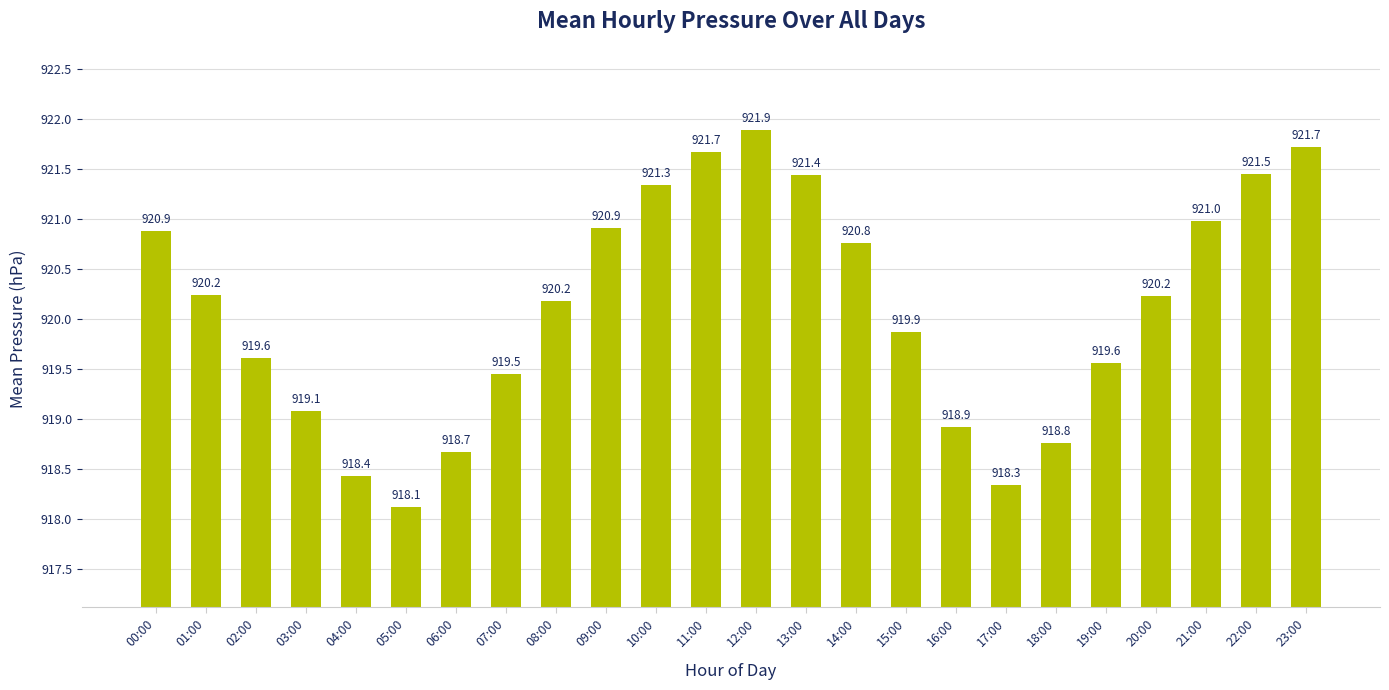

What is the minimum value shown in the chart?

918.1